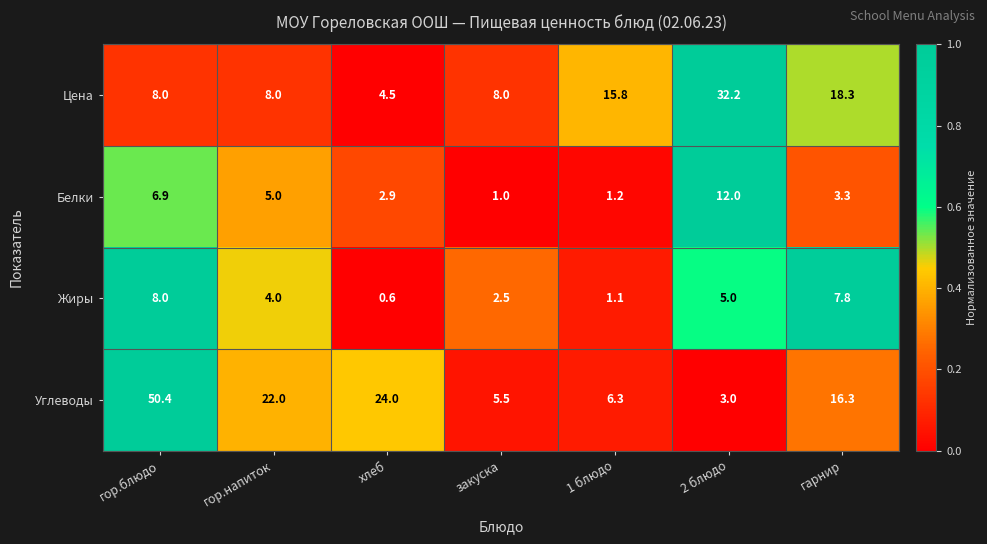

Count the number of categories in the chart.

7